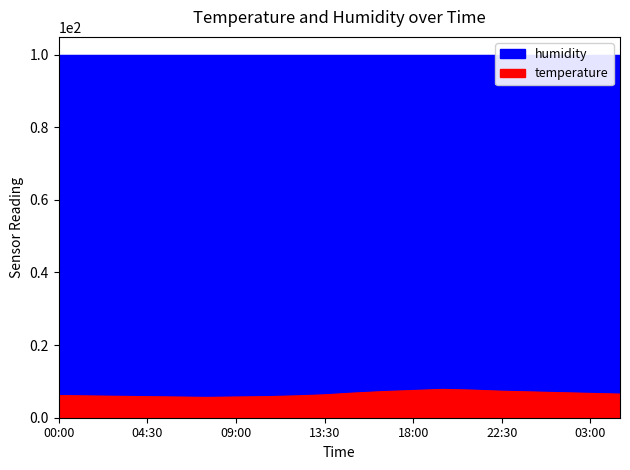

True or false: the data shows 5.6 at 07:30.

True